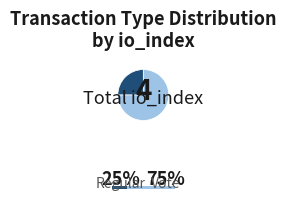

Which slice represents more than half of the pie?

Vote